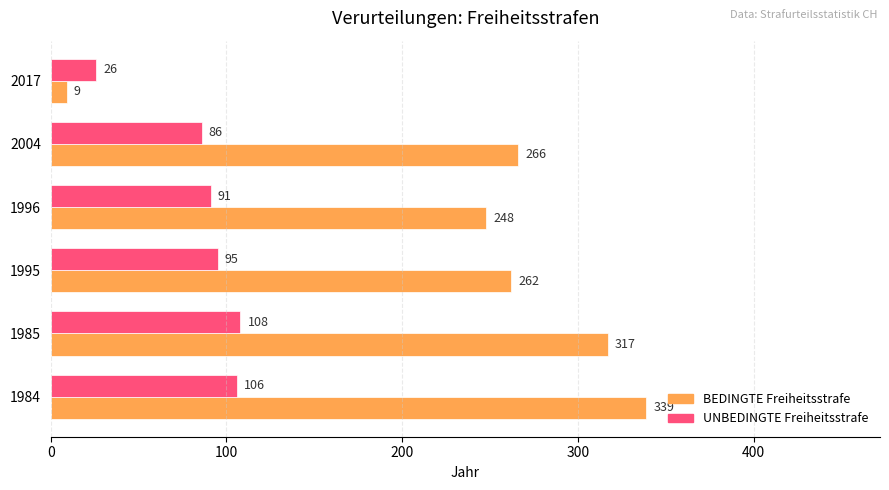

Which series has the largest total across all categories?

BEDINGTE Freiheitsstrafe